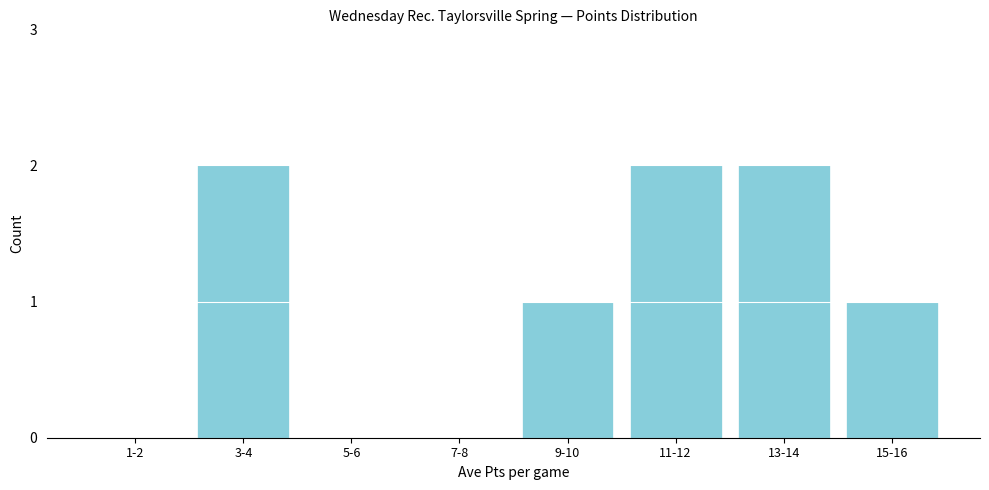

Reading left to right, what are all the values shown in this chart?

1-2=0	3-4=2	5-6=0	7-8=0	9-10=1	11-12=2	13-14=2	15-16=1